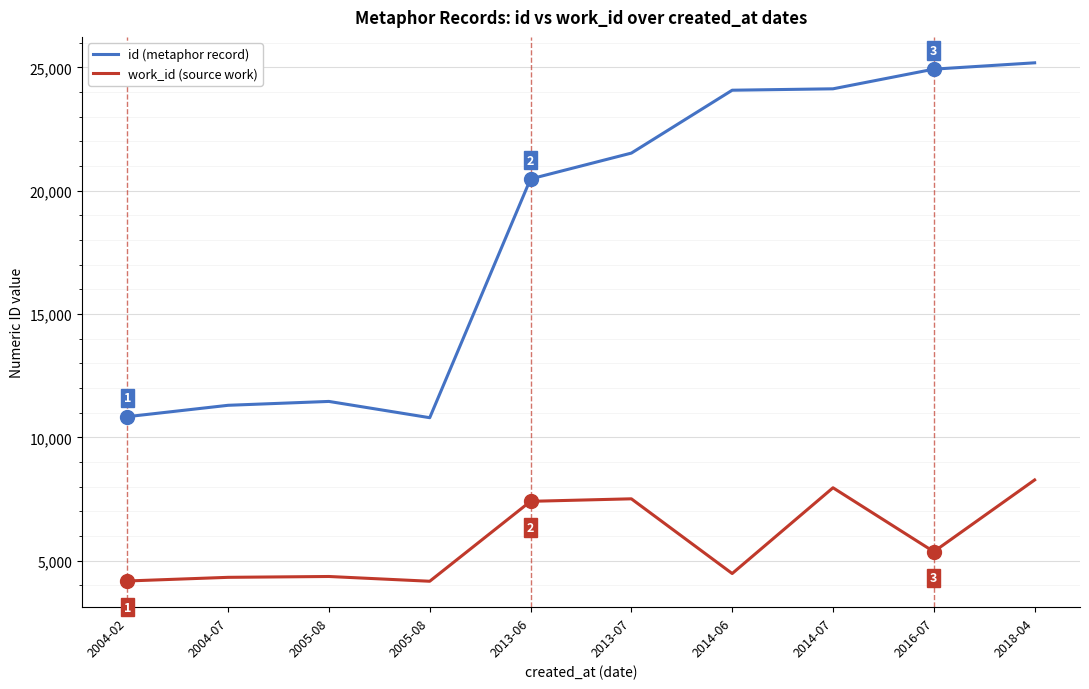

Where does the work_id (source work) series first go above 5366?

2013-06